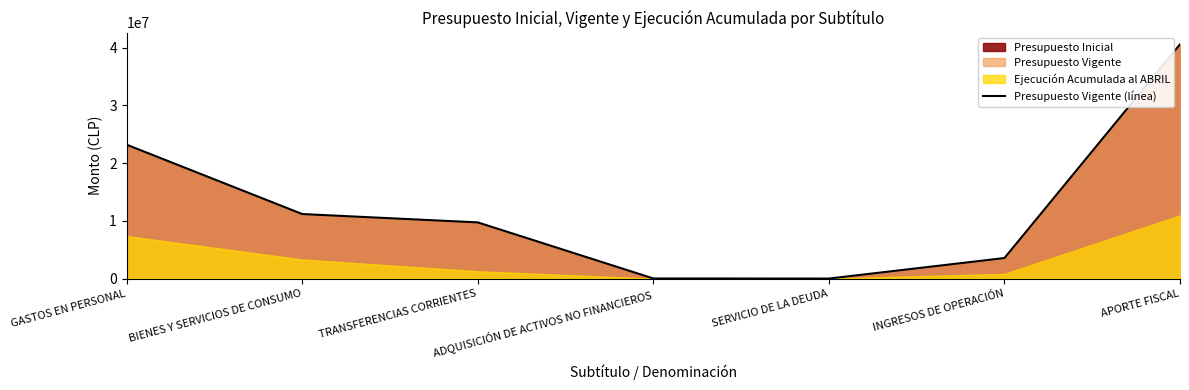

Where is the data nearest to the value 20301067?

GASTOS EN PERSONAL